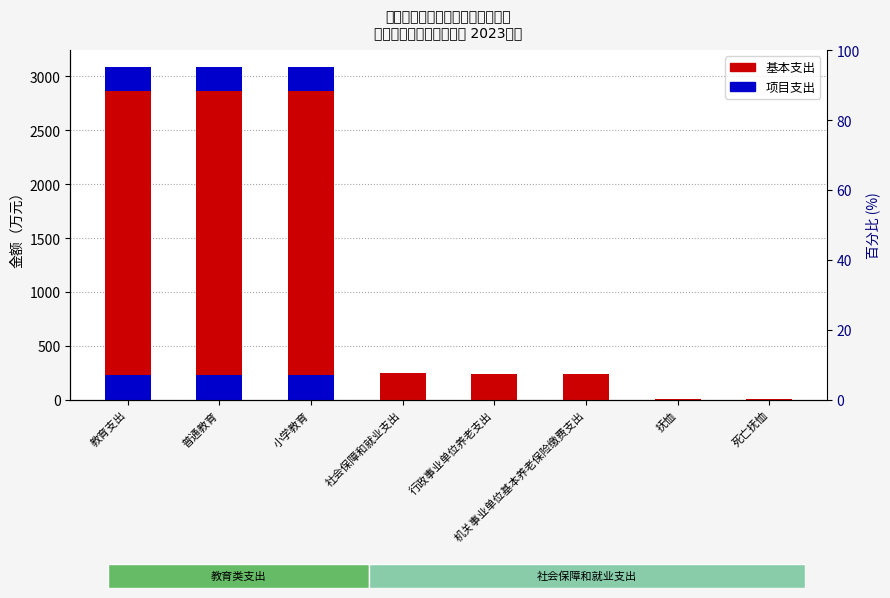

At which category does the chart reach its peak across all series?

教育支出